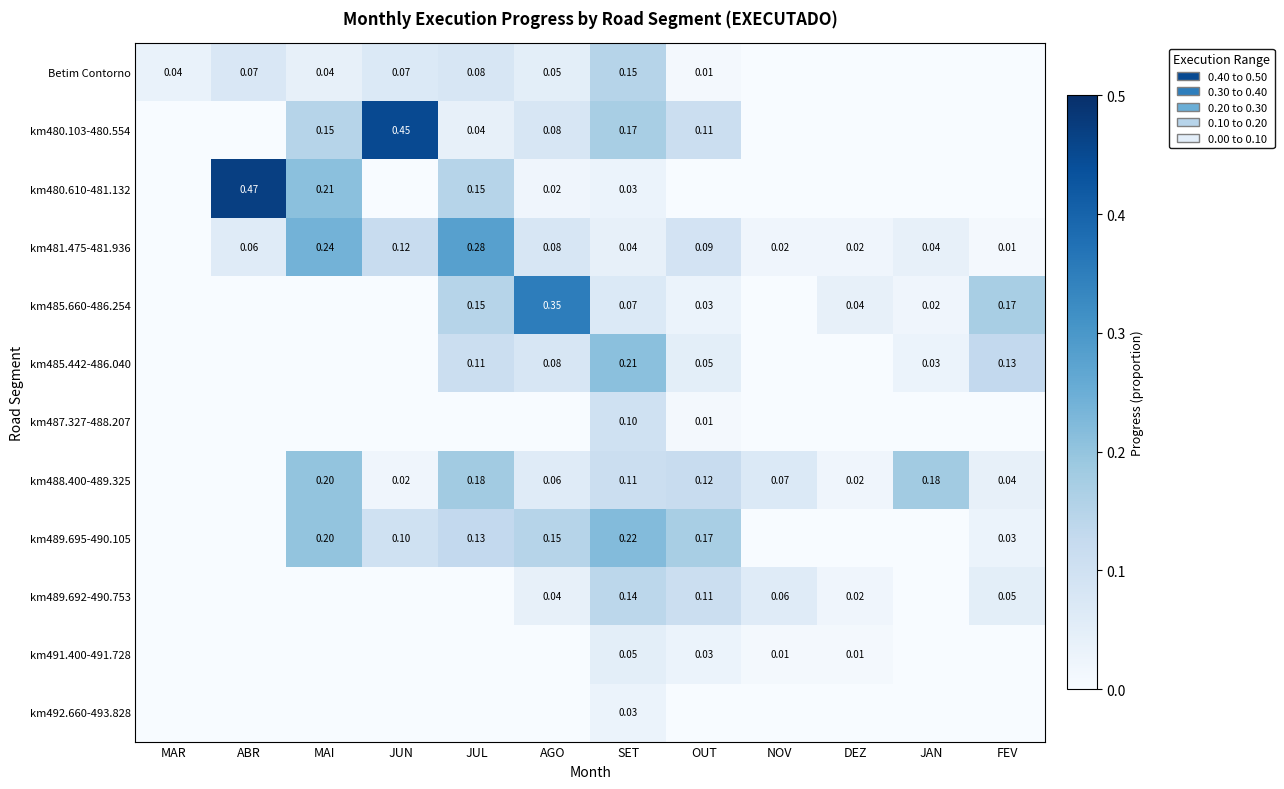

Which has a higher value, OUT or JAN?

OUT